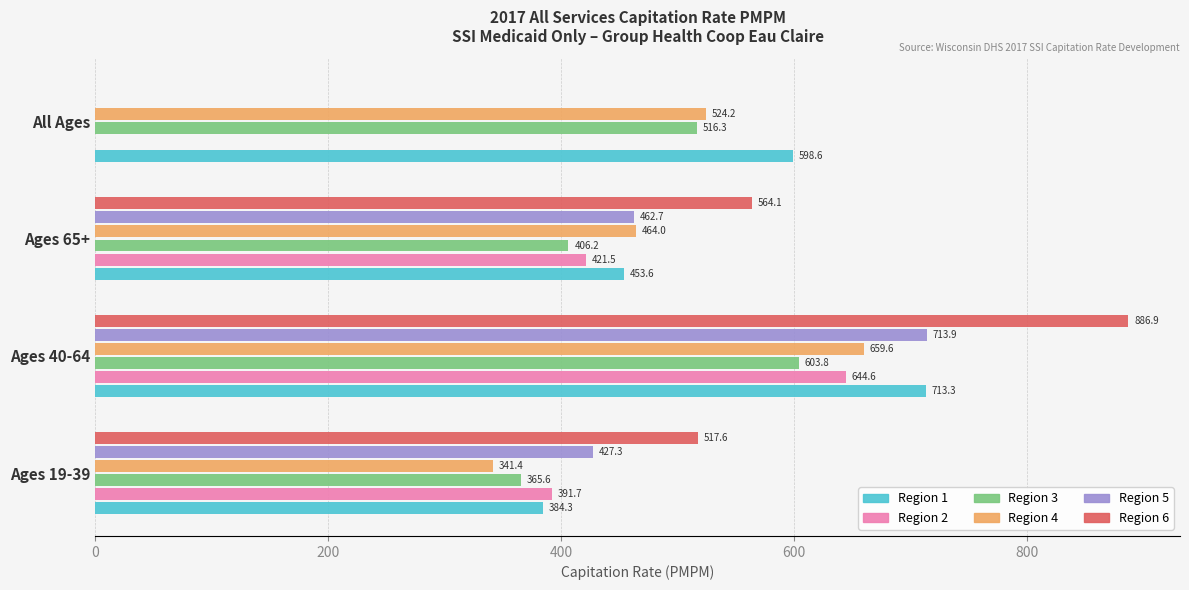

The value of Region 3 at All Ages is 104.8. True or false?

False